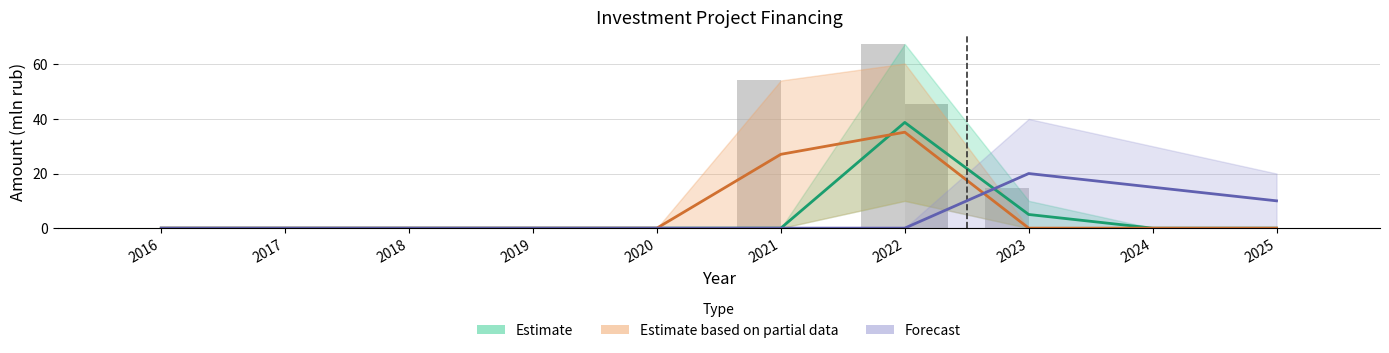

At which category is the sum across all series the highest?

2022